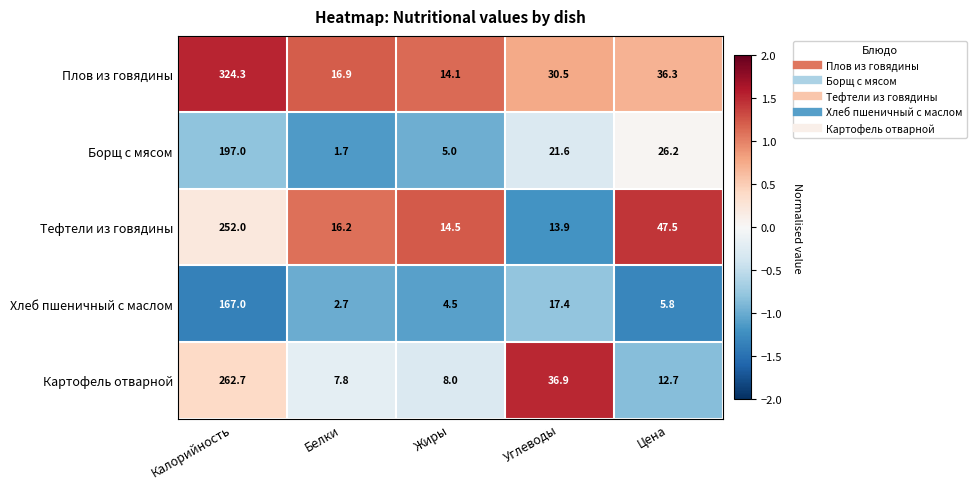

True or false: Тефтели из говядины has a value of 24.8 at Жиры.

False